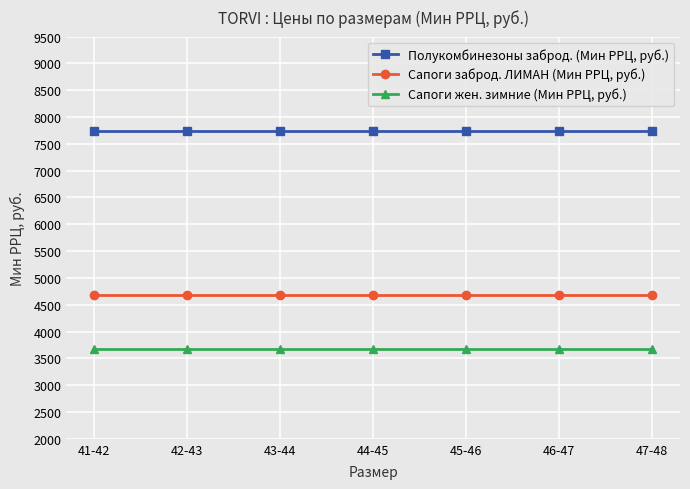

Which series has the largest total across all categories?

Полукомбинезоны заброд. (Мин РРЦ, руб.)